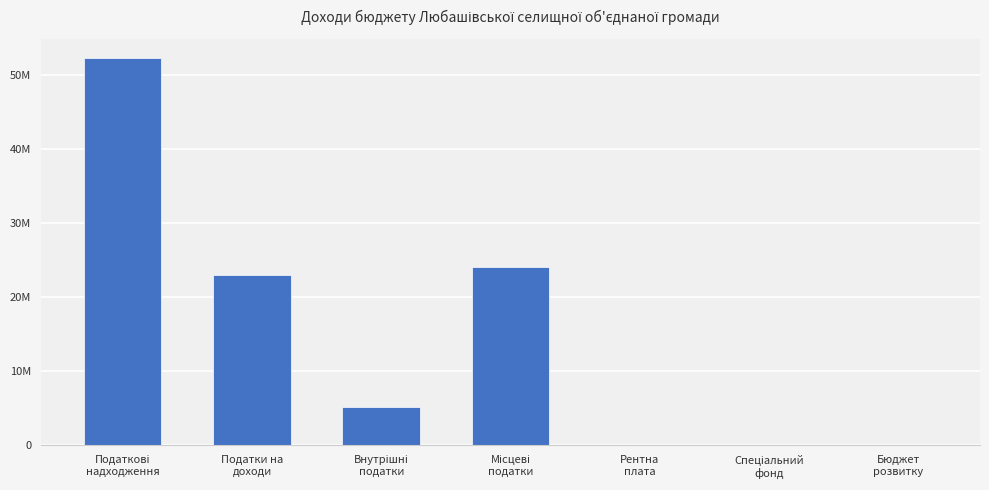

Are the bars horizontal?

No